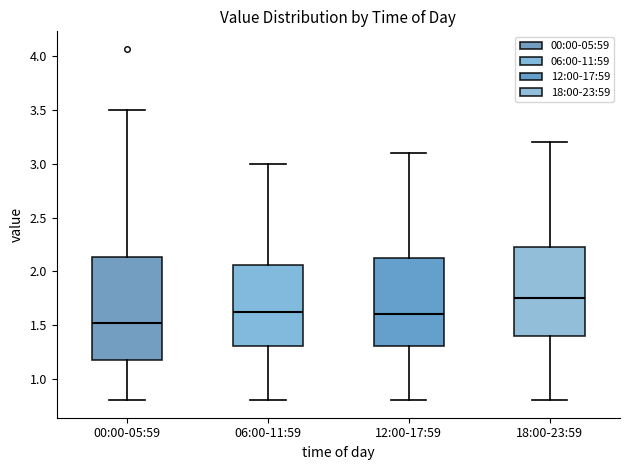

Which box has the highest median line?

18:00-23:59